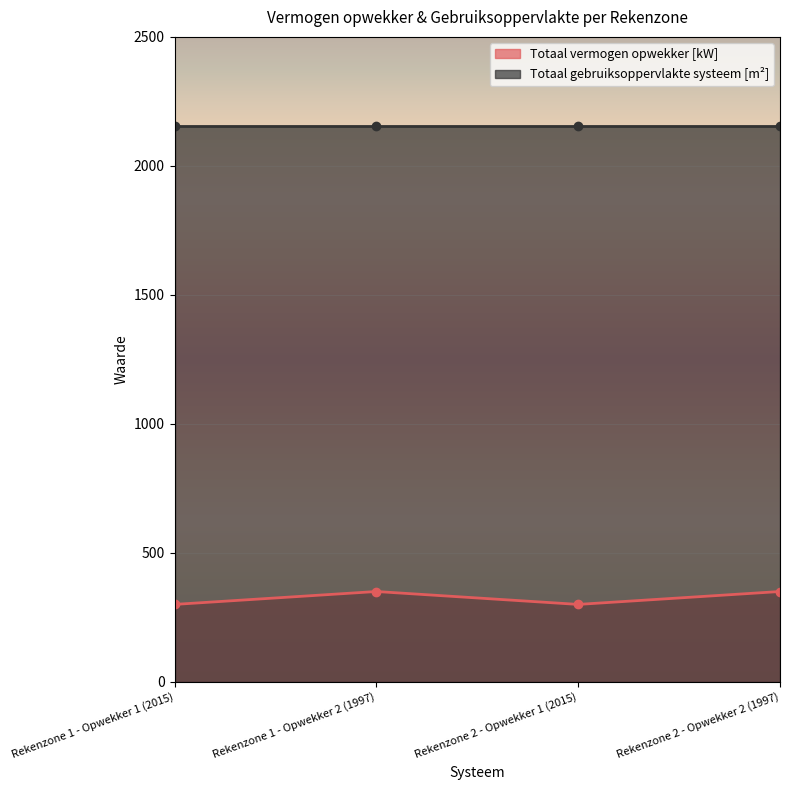

Count the values in the range 300 to 350.

4